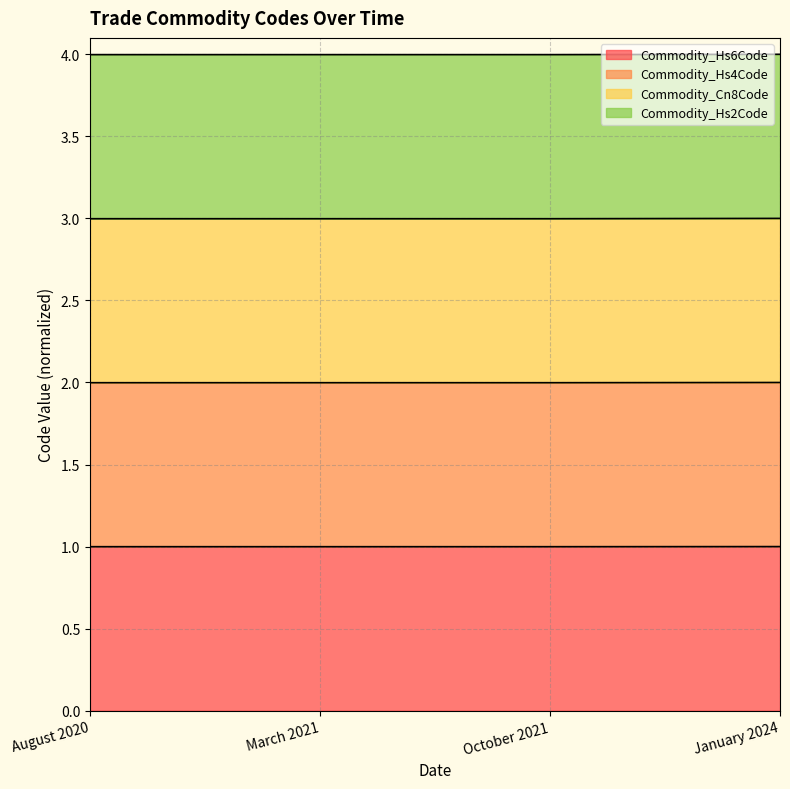

What is the total value across all series at October 2021?

4.0